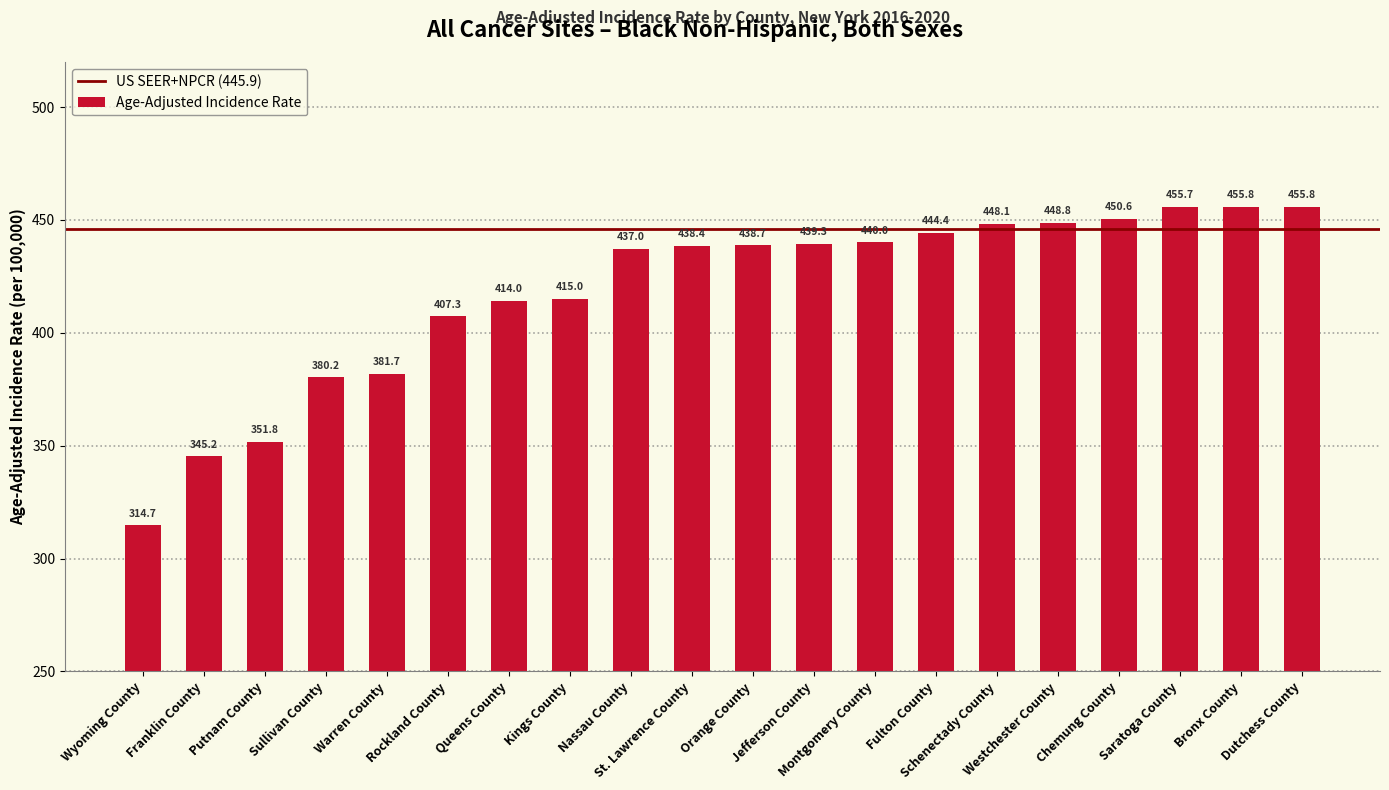

What is the difference between the maximum and minimum values?

141.1